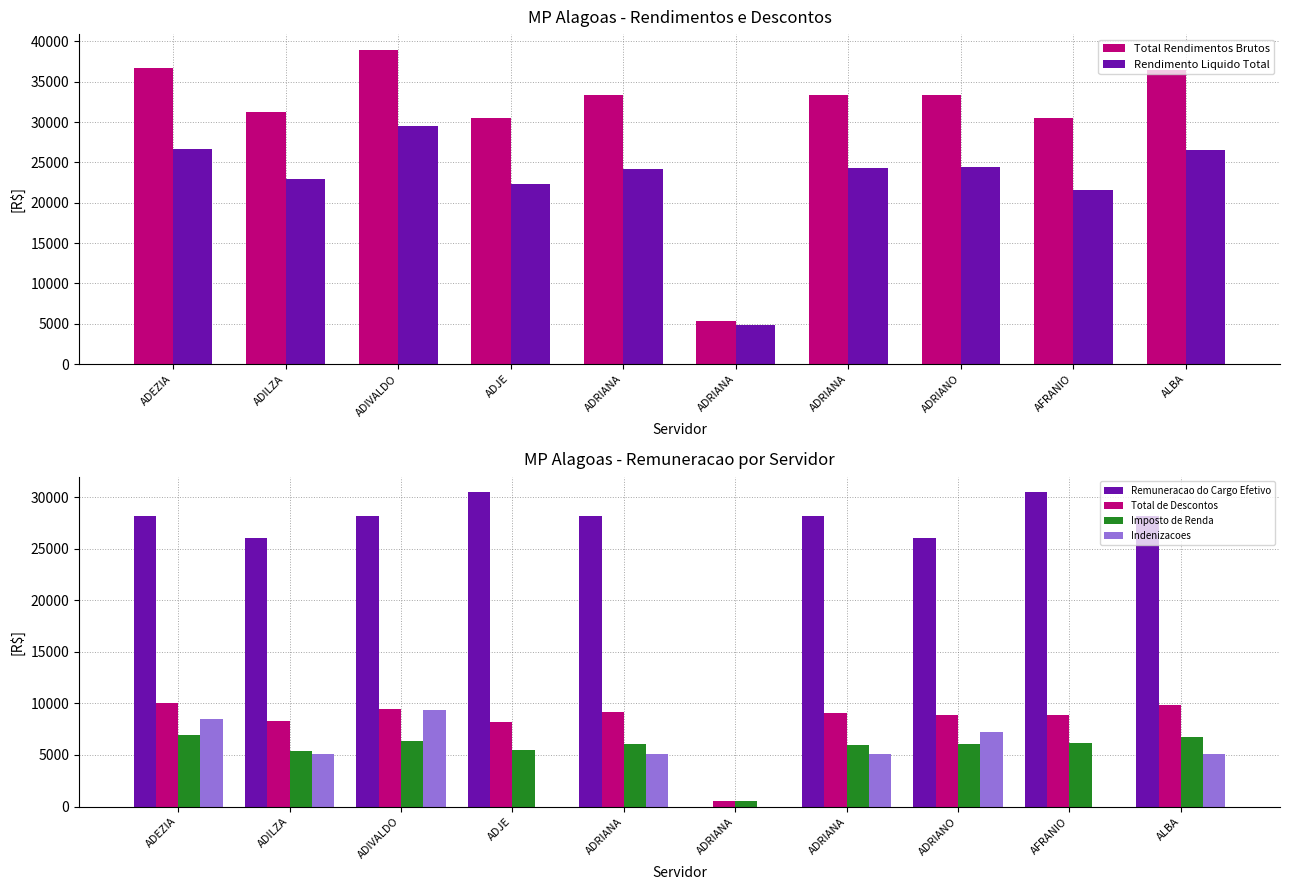

What are all the series names shown in the legend?

Total Rendimentos Brutos, Rendimento Liquido Total, Remuneracao do Cargo Efetivo, Total de Descontos, Imposto de Renda, Indenizacoes